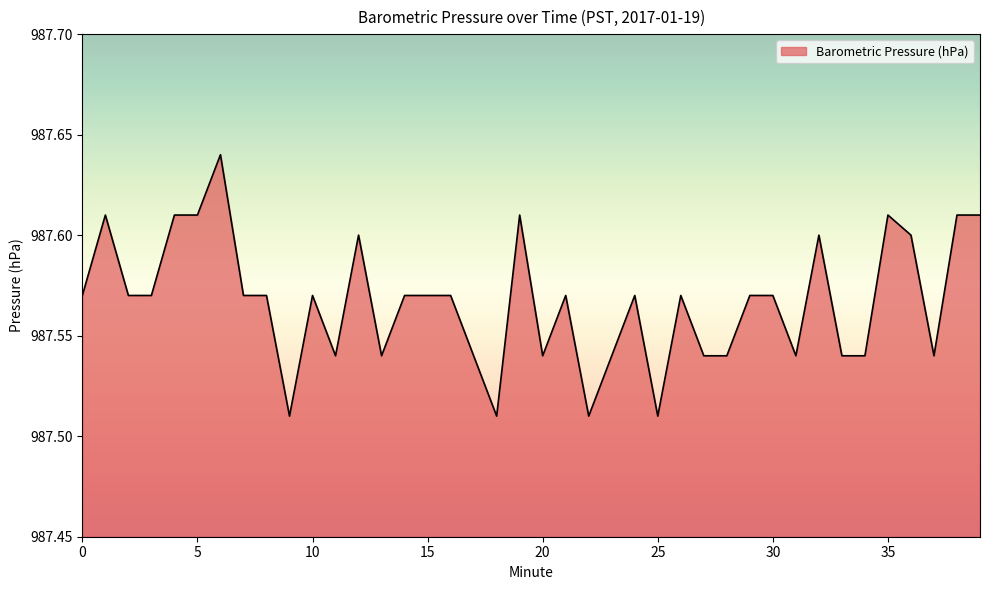

Does the chart have visible grid lines?

No